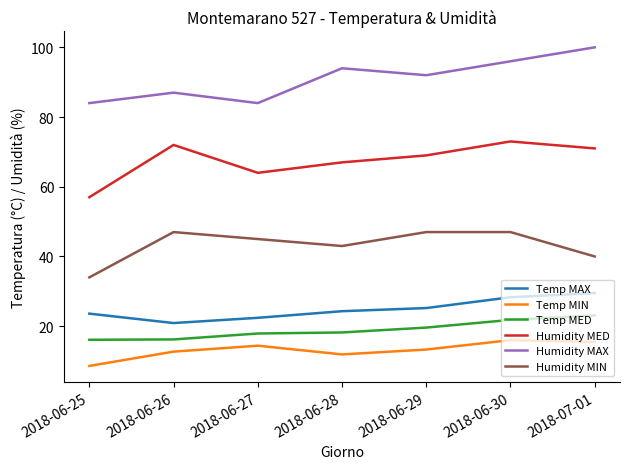

At which category does the chart reach its minimum across all series?

2018-06-25